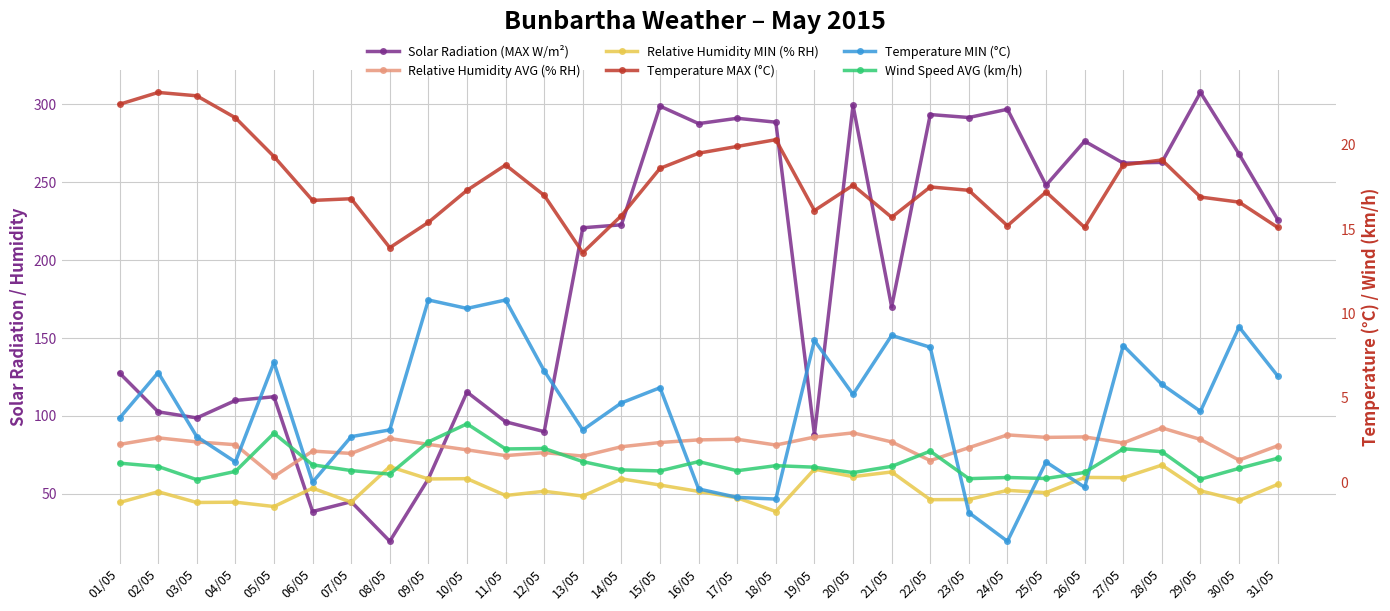

How many values in the Temperature MAX (°C) series exceed 17?

17